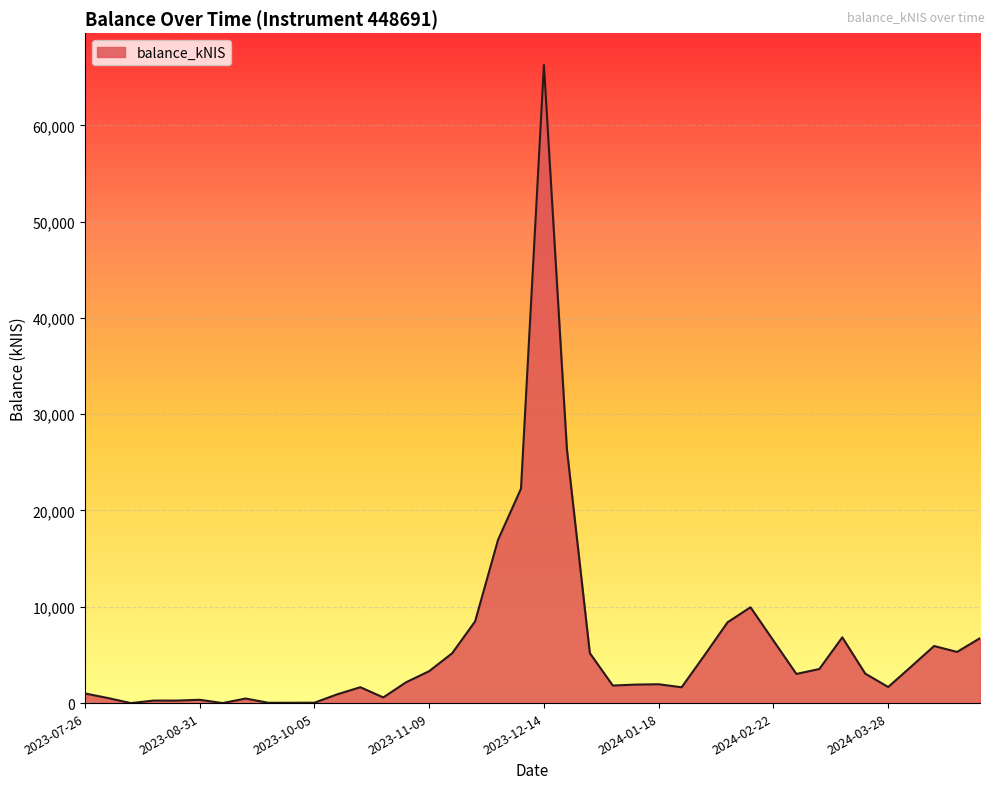

What is the difference between the maximum and minimum values?

66256.7